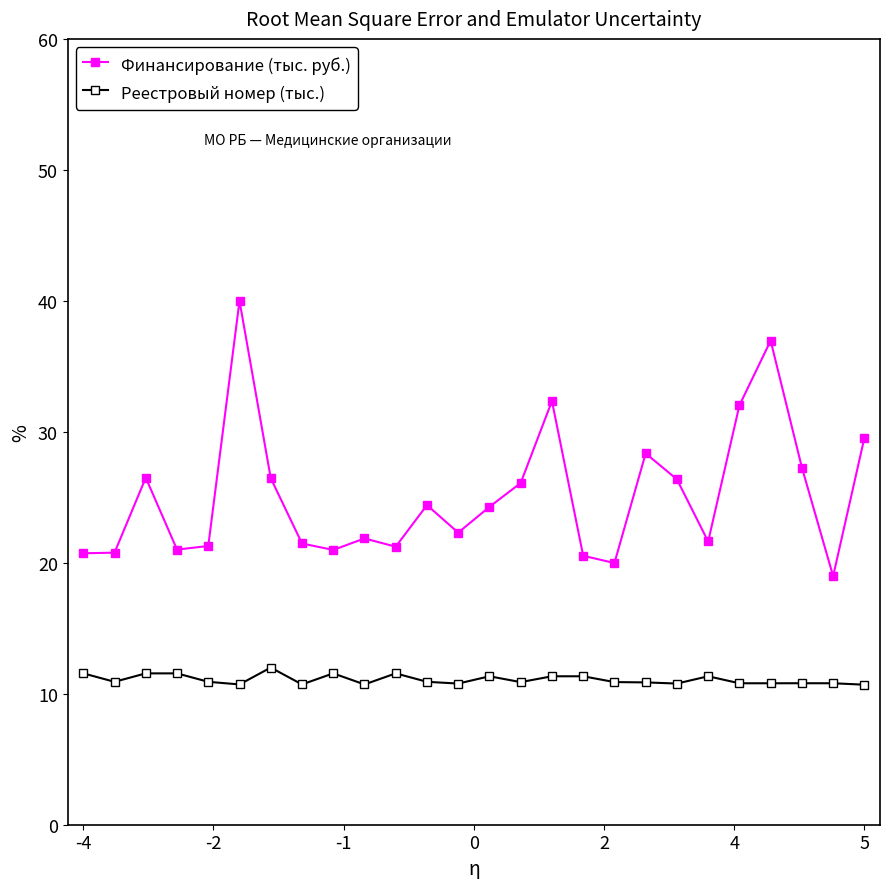

True or false: Финансирование (тыс. руб.) and Реестровый номер (тыс.) intersect in this chart.

False